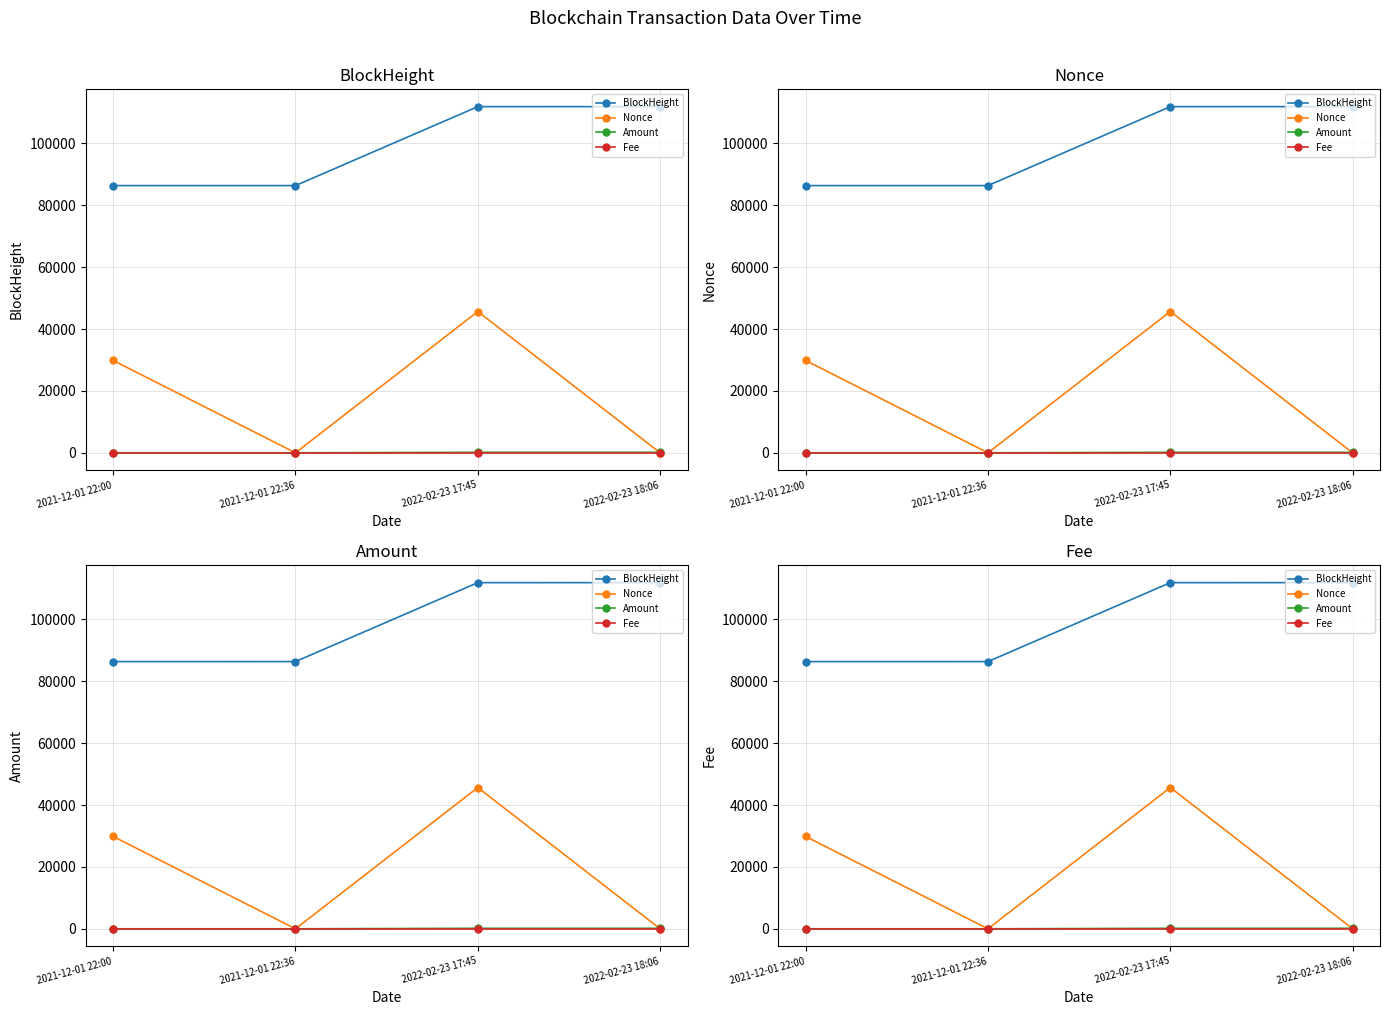

At which category is the sum across all series the highest?

2022-02-23 17:45